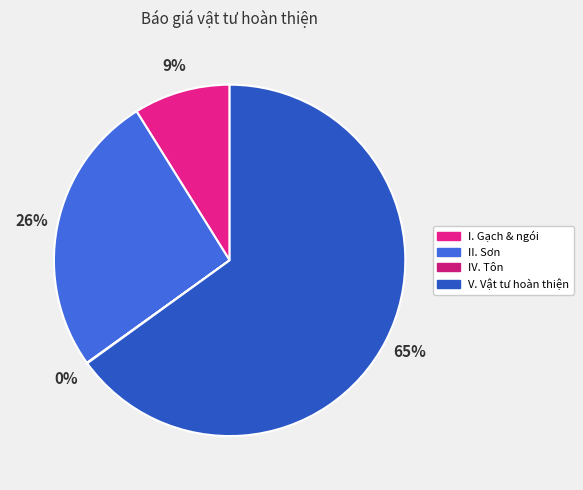

The V. Vật tư hoàn thiện slice represents 51% of the pie. True or false?

False